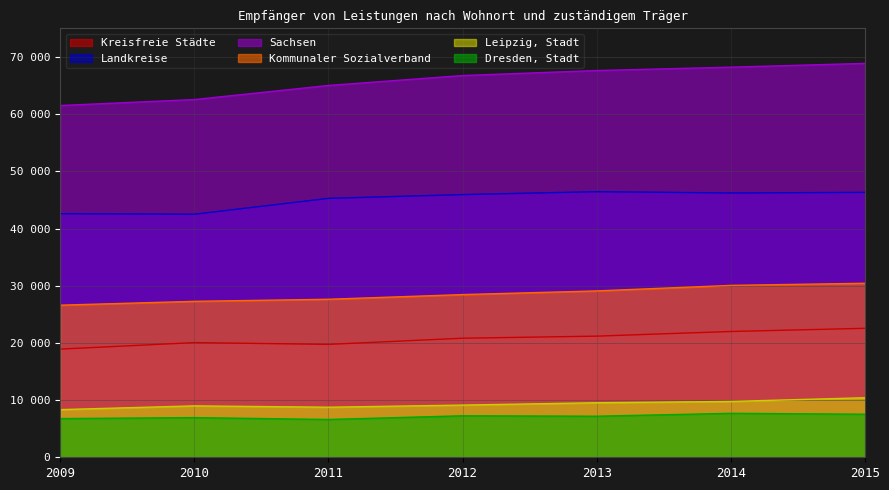

What is the average value of the Kreisfreie Städte series?

20749